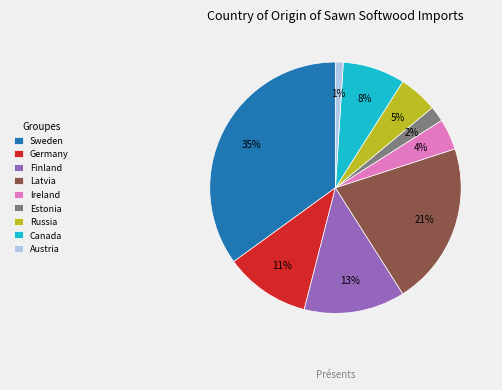

To the nearest percent, what is the average slice percentage?

11%